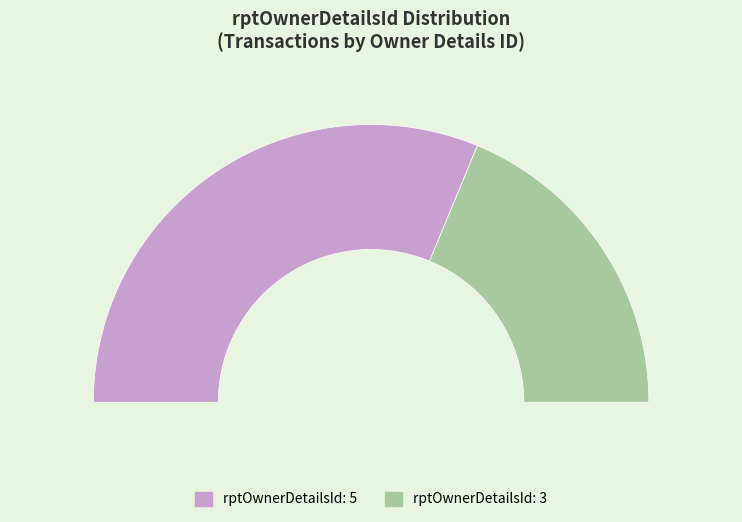

What is the change in value from 5 to 3?

-2